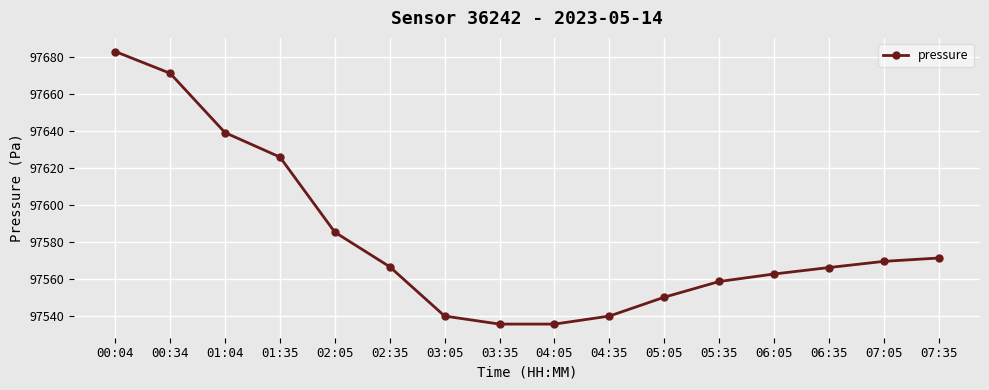

What is the approximate value at 00:34?

97671.4